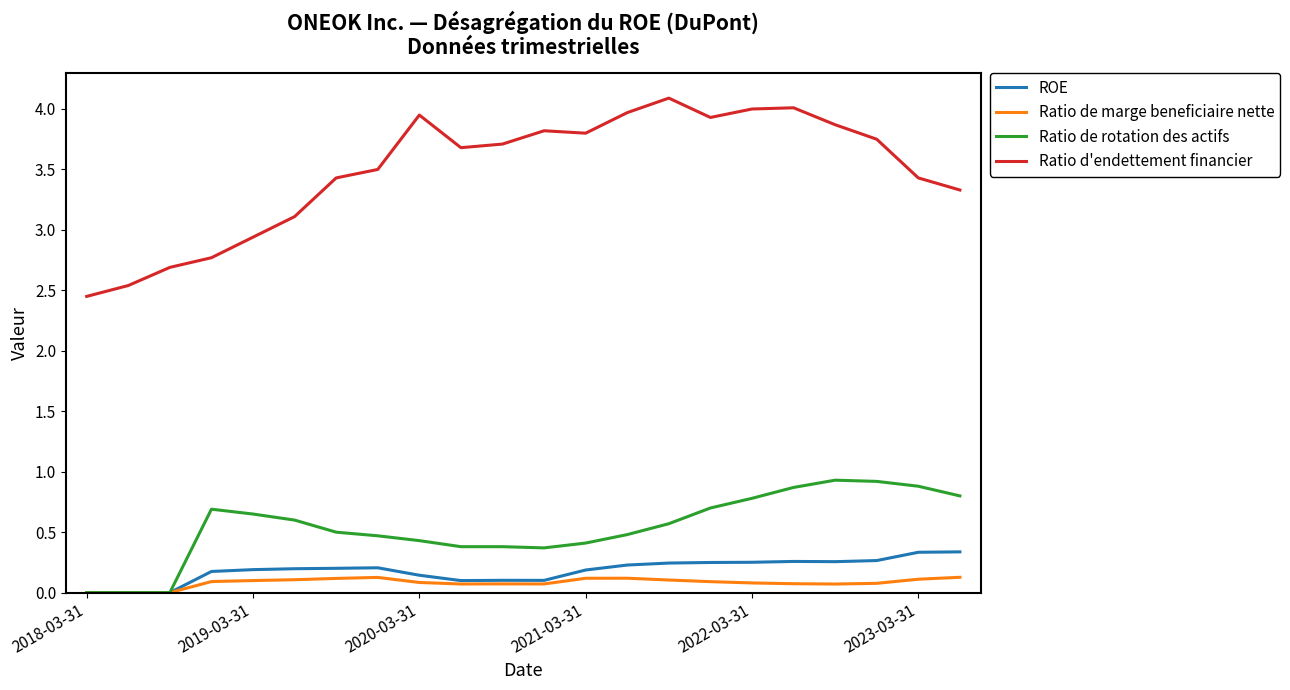

True or false: Ratio de marge beneficiaire nette and Ratio d'endettement financier cross at least once.

False